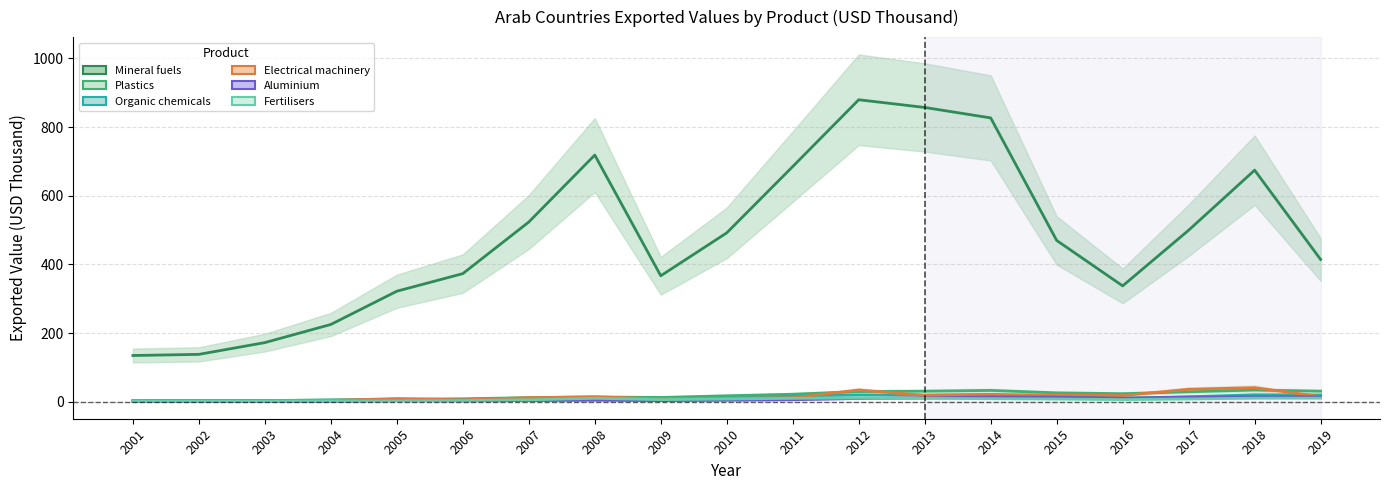

Is the value of Electrical machinery at 2017 greater than the value of Organic chemicals at 2011?

Yes